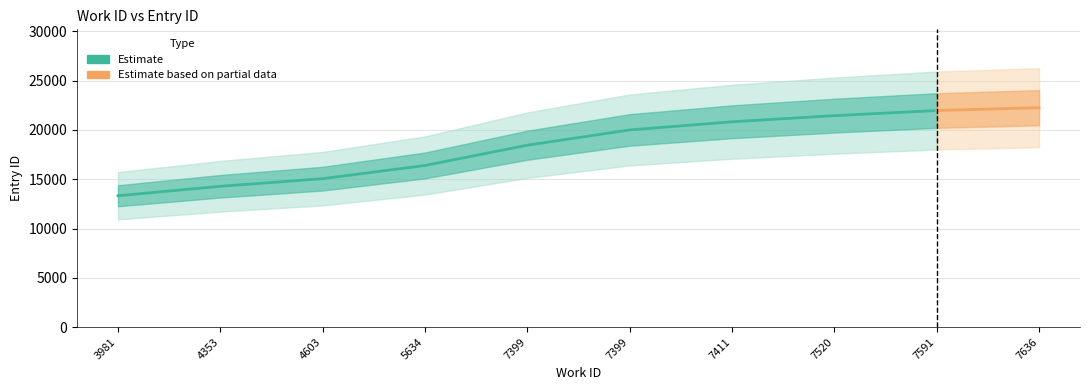

What is the average value?

18404